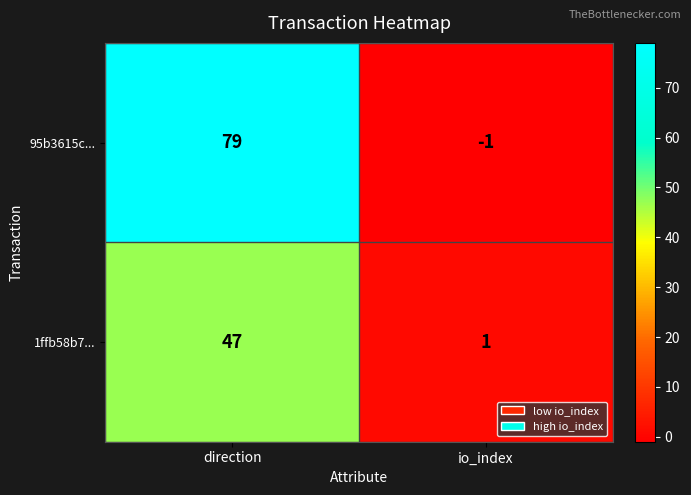

Which category has the lowest value across all series?

io_index